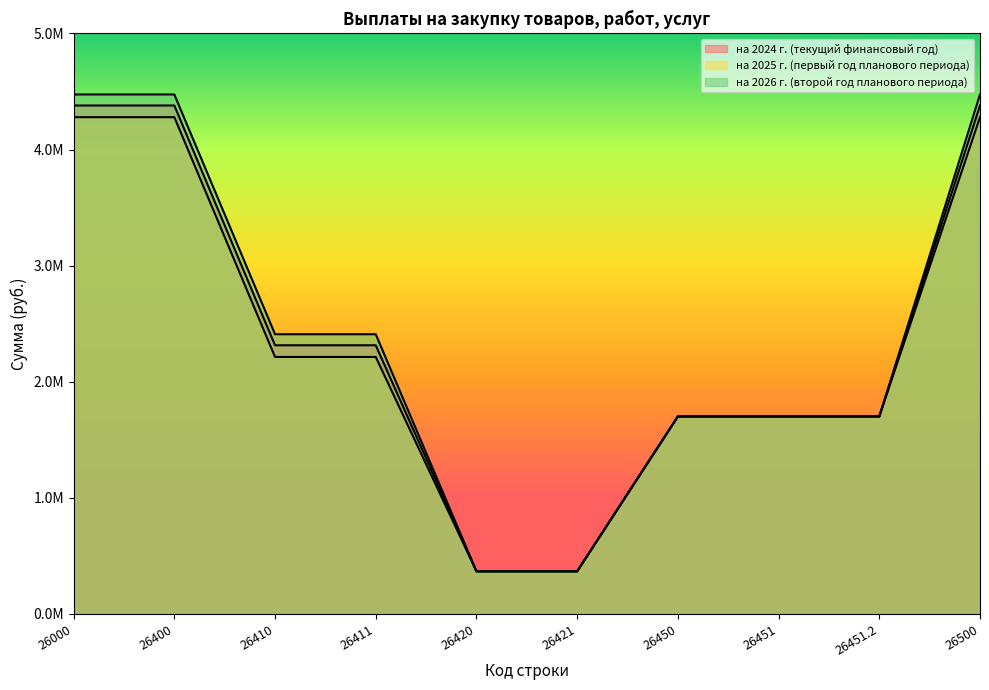

Reading left to right, what are all the values shown in this chart?

на 2024 г. (текущий финансовый год): 4379521.2	4379521.2	2313529.0	2313529.0	365992.2	365992.2	1700000.0	1700000.0	1700000.0	4379521.2
на 2025 г. (первый год планового периода): 4278790.2	4278790.2	2212798.0	2212798.0	365992.2	365992.2	1700000.0	1700000.0	1700000.0	4278790.2
на 2026 г. (второй год планового периода): 4474575.2	4474575.2	2408583.0	2408583.0	365992.2	365992.2	1700000.0	1700000.0	1700000.0	4474575.2